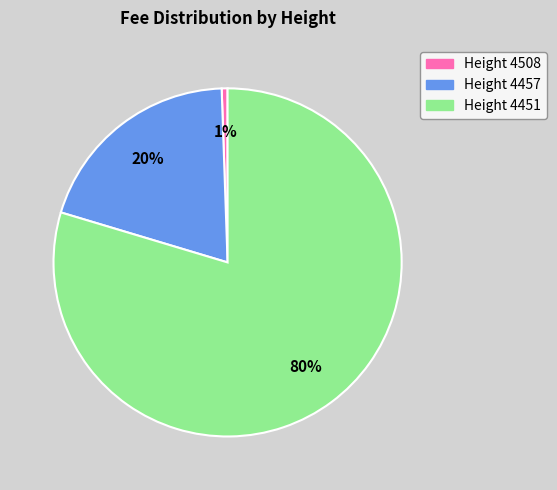

Is there any slice that represents more than half of the pie?

Yes